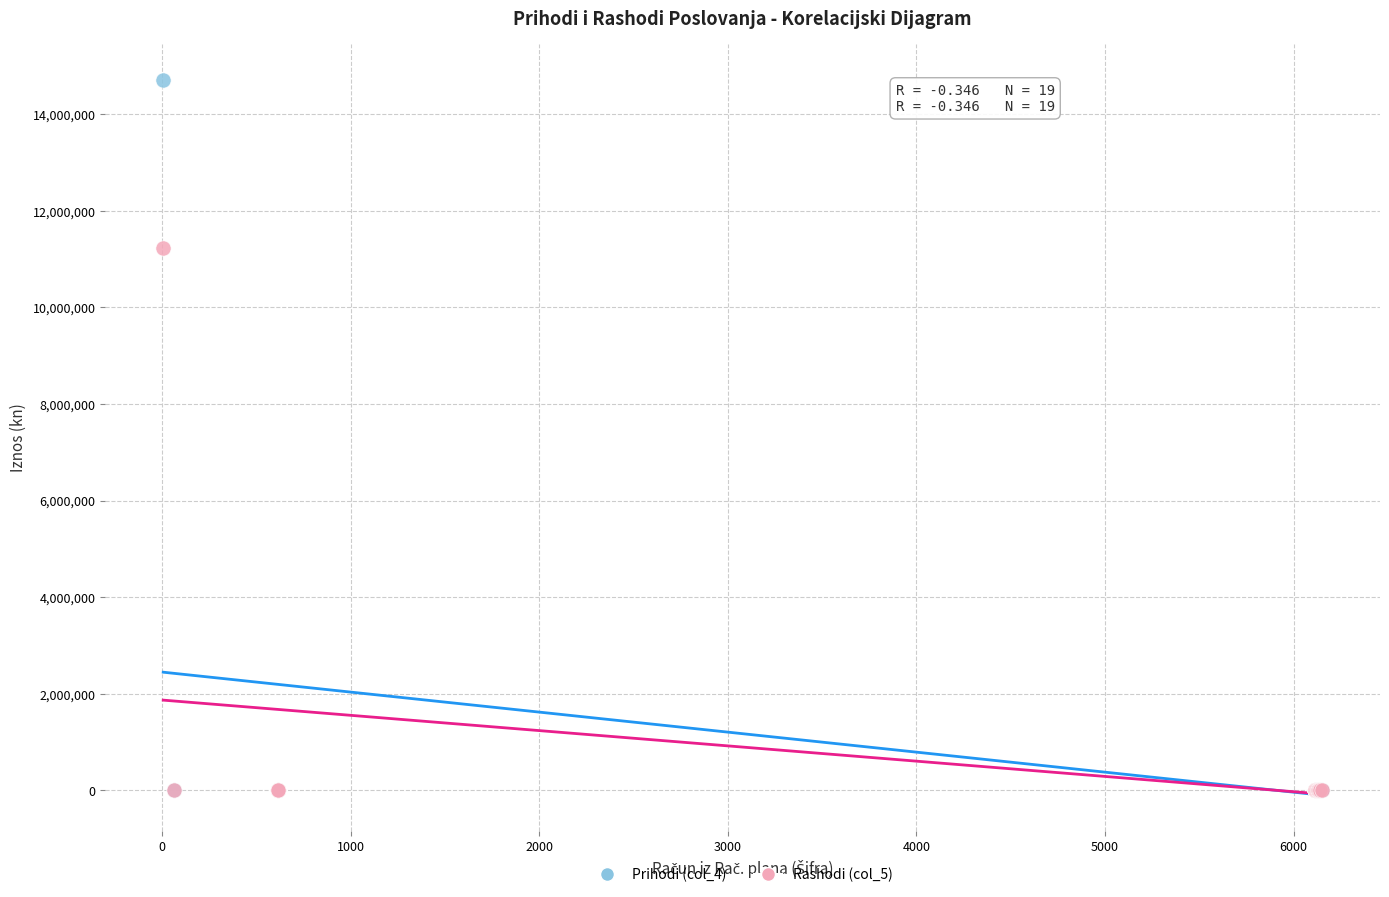

What are all the series names shown in the legend?

Prihodi (col_4), Rashodi (col_5)